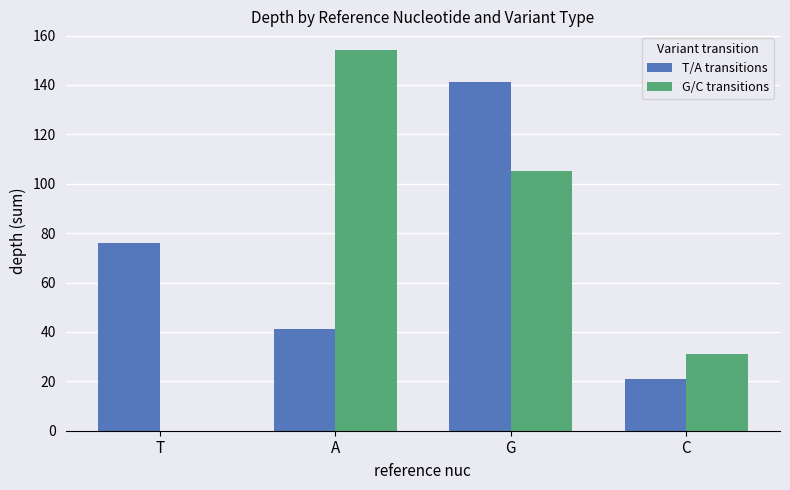

Count the G/C transitions values in the range 31 to 154.

3